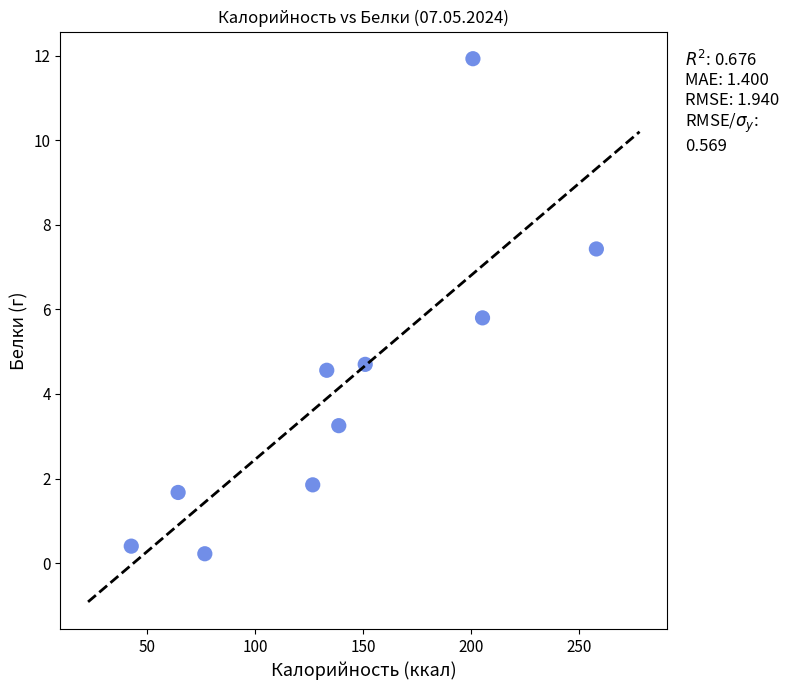

What is the average Y value?

4.2